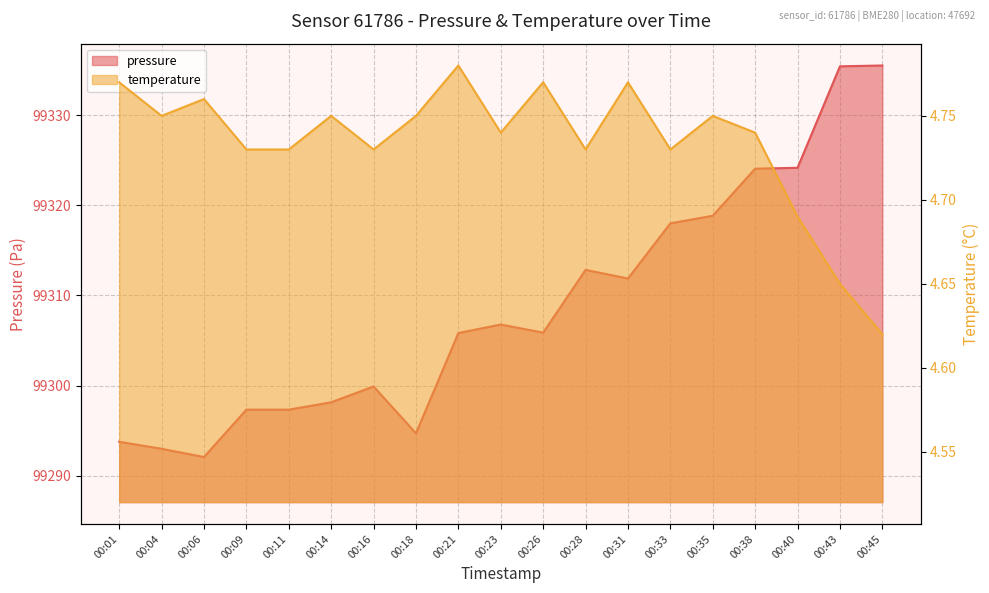

Which has a higher value, 00:45 or 00:23?

00:45